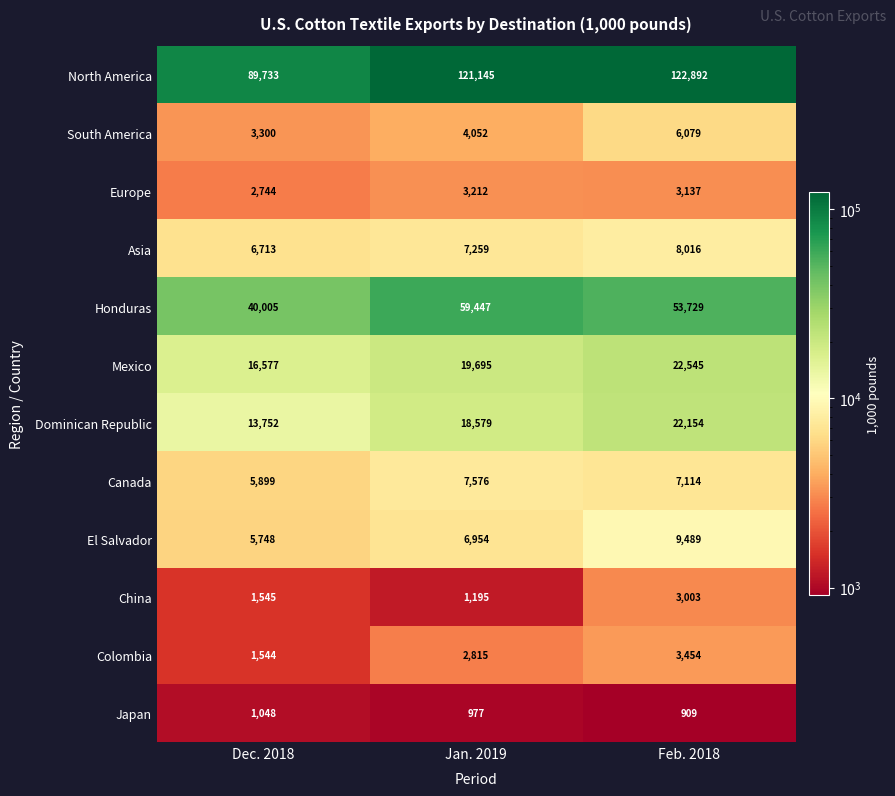

At Dec. 2018, list the series in order from smallest to largest.

Japan, Colombia, China, Europe, South America, El Salvador, Canada, Asia, Dominican Republic, Mexico, Honduras, North America